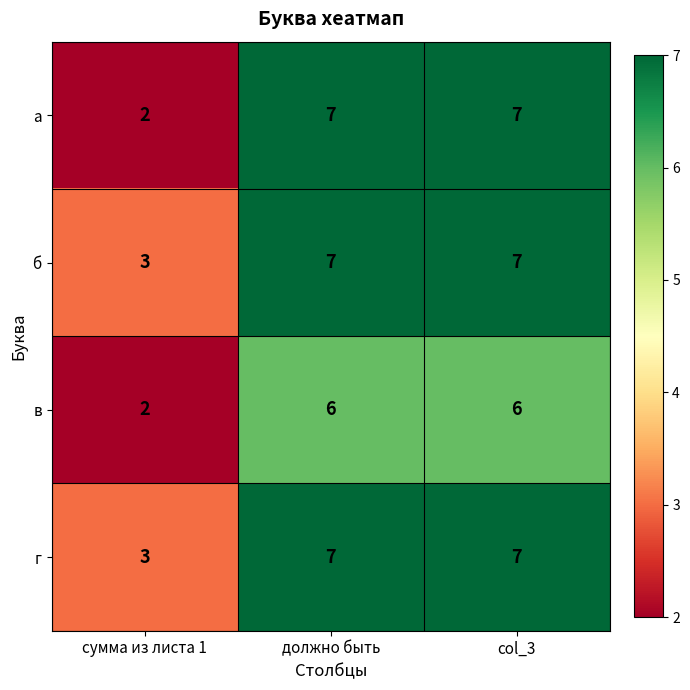

Reading right to left, extract all data points from this chart.

а: col_3=7	должно быть=7	сумма из листа 1=2
б: col_3=7	должно быть=7	сумма из листа 1=3
в: col_3=6	должно быть=6	сумма из листа 1=2
г: col_3=7	должно быть=7	сумма из листа 1=3